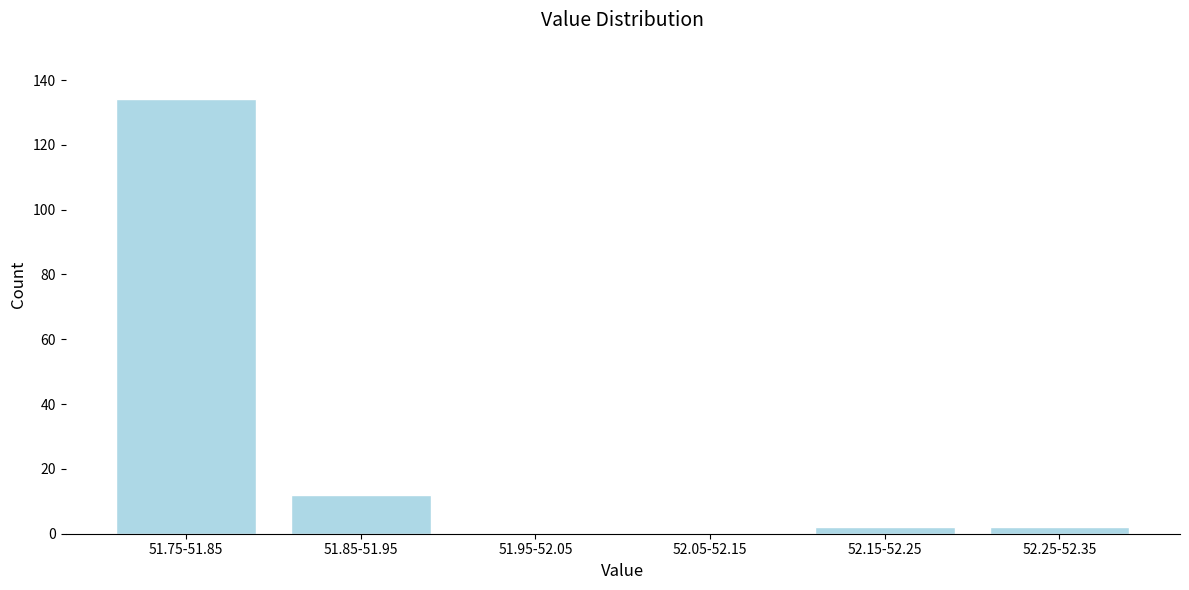

Reading left to right, extract all data points from this chart.

51.75-51.85=134	51.85-51.95=12	51.95-52.05=0	52.05-52.15=0	52.15-52.25=2	52.25-52.35=2